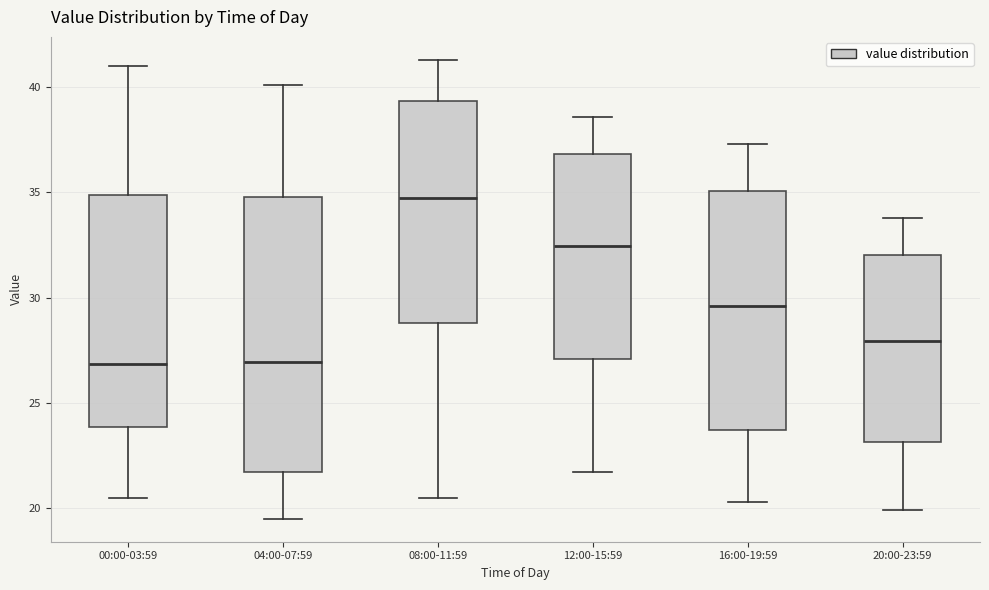

Where does the upper whisker of the box for 00:00-03:59 end on the y-axis? The values are not printed on the chart, so give them approximately, as read against the axis.

41.0